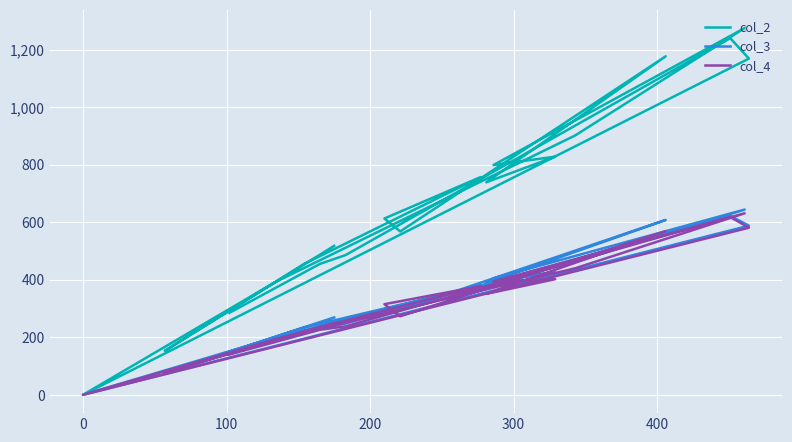

What are all the series names shown in the legend?

col_2, col_3, col_4